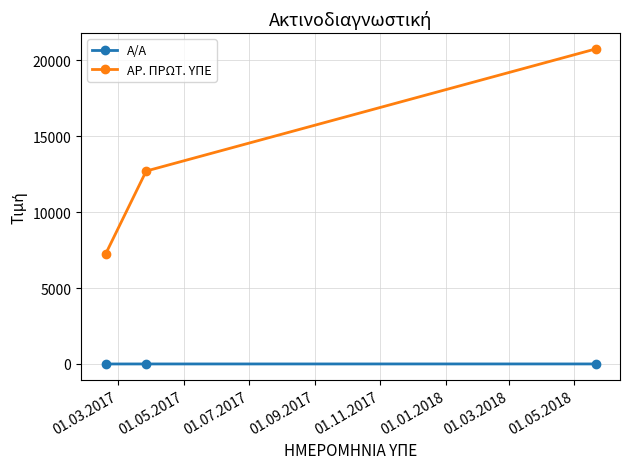

What is the difference between the maximum and minimum values in the ΑΡ. ΠΡΩΤ. ΥΠΕ series?

13517